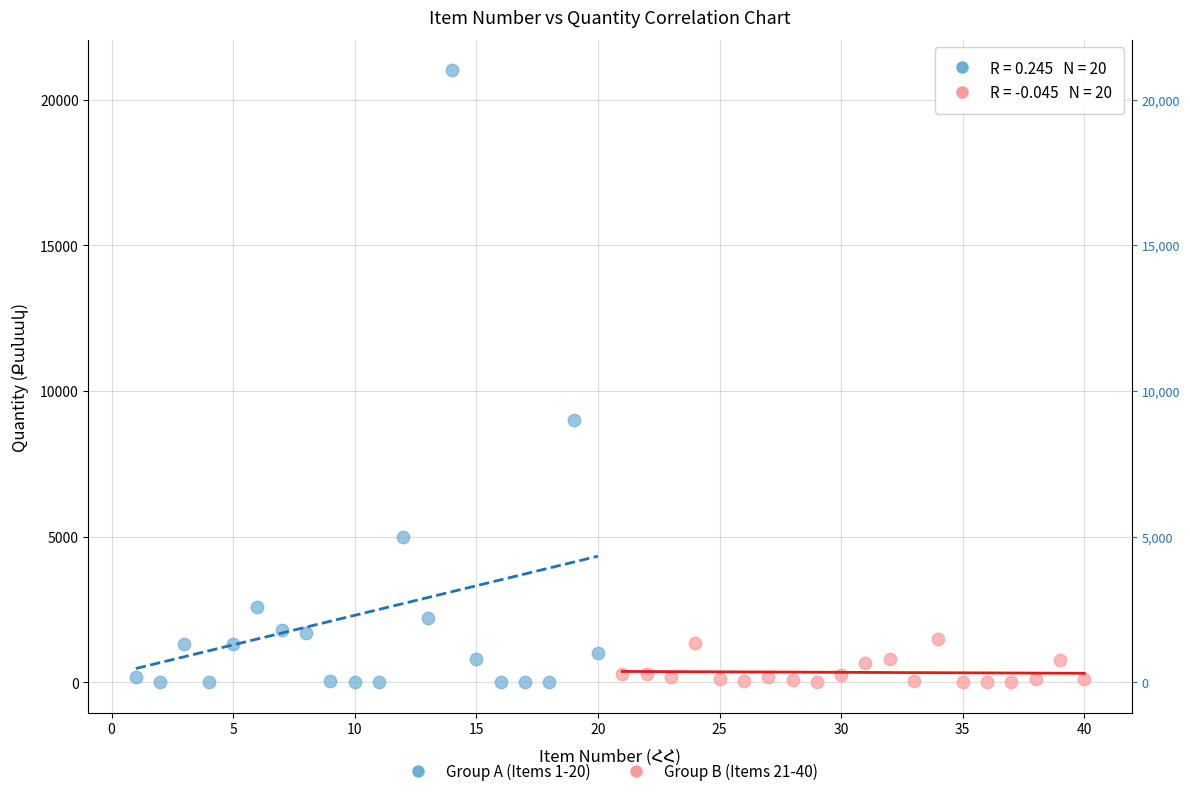

Which series has the largest Y range (max minus min)?

Group A (Items 1-20)